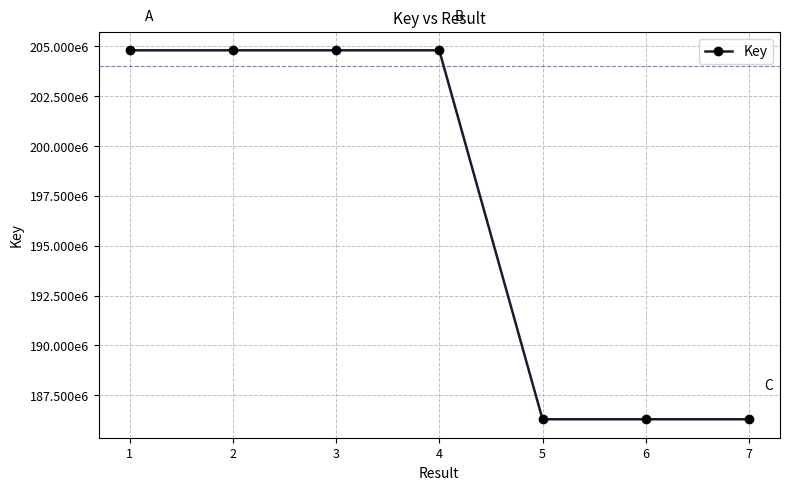

Approximately how many times larger is the value at 3 compared to 5?

1.1